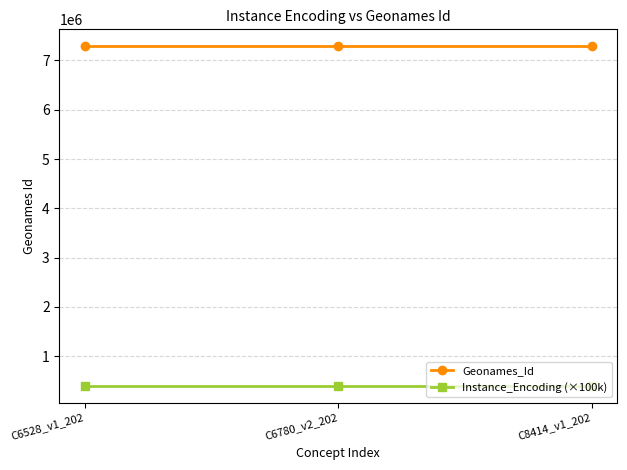

What is the smallest value displayed?

400000